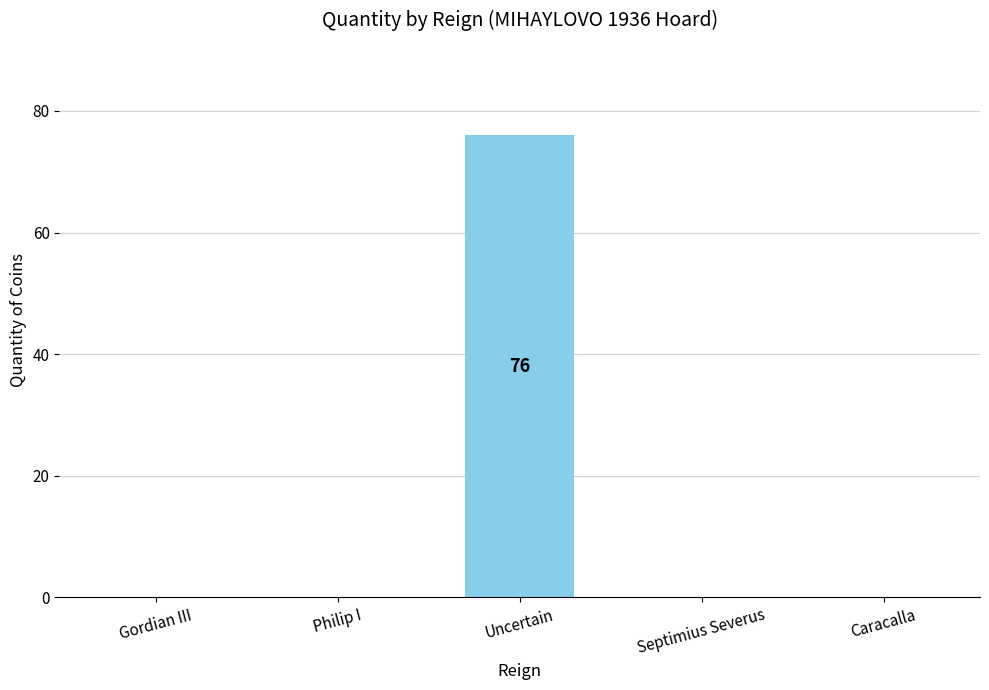

What is the change in value from Uncertain to Septimius Severus?

-76